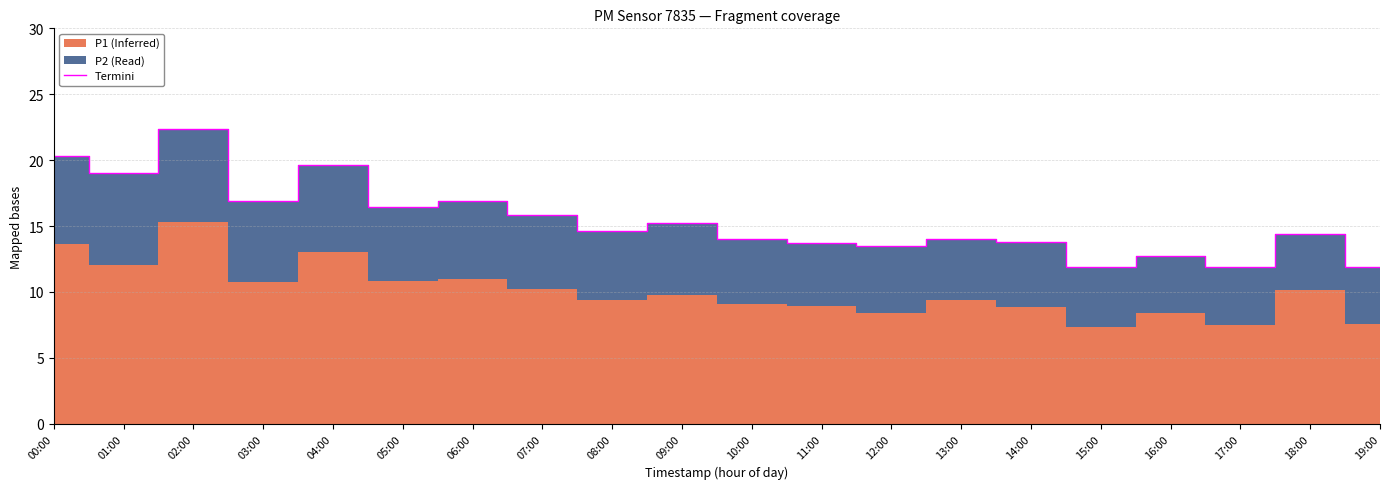

What position from the right is 17:00?

3